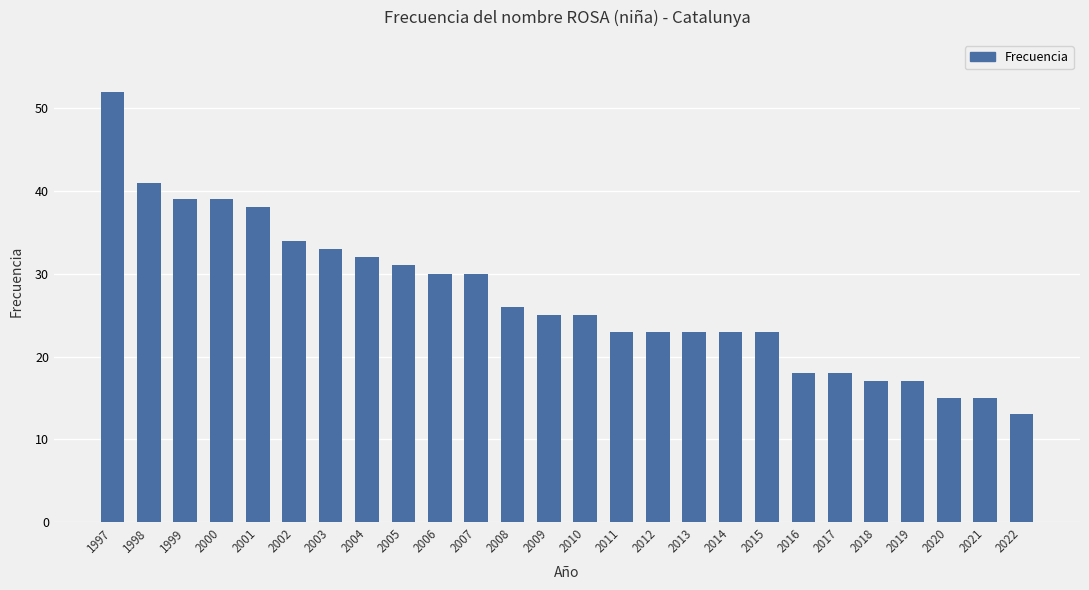

What is the value of the 21st bar from the left?

18